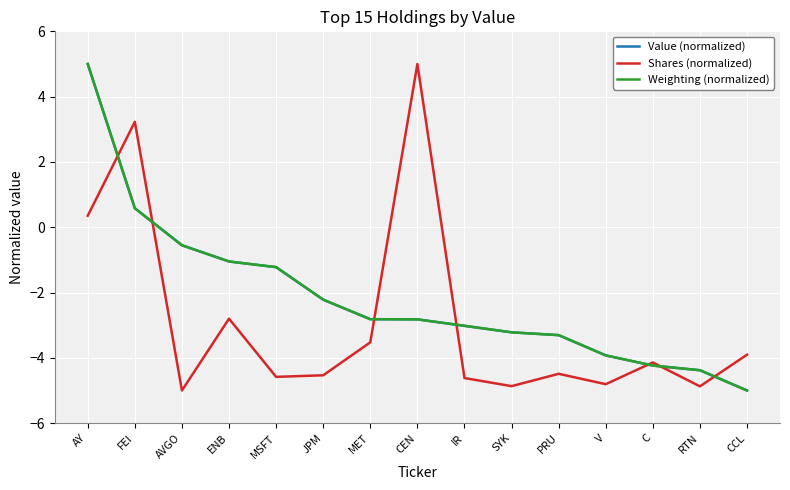

At which label does Weighting (normalized) first exceed -2?

AY